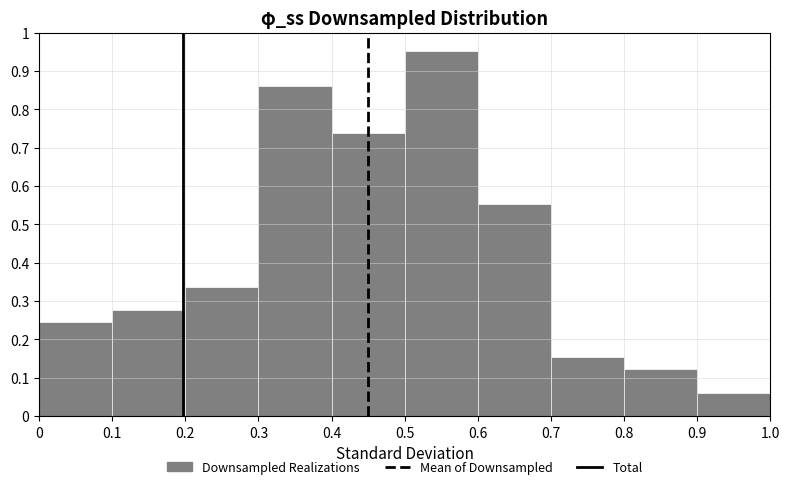

What is the height of the bar covering 0.2 to 0.3 on the x-axis? The values are not printed on the chart, so give them approximately, as read against the axis.

0.34